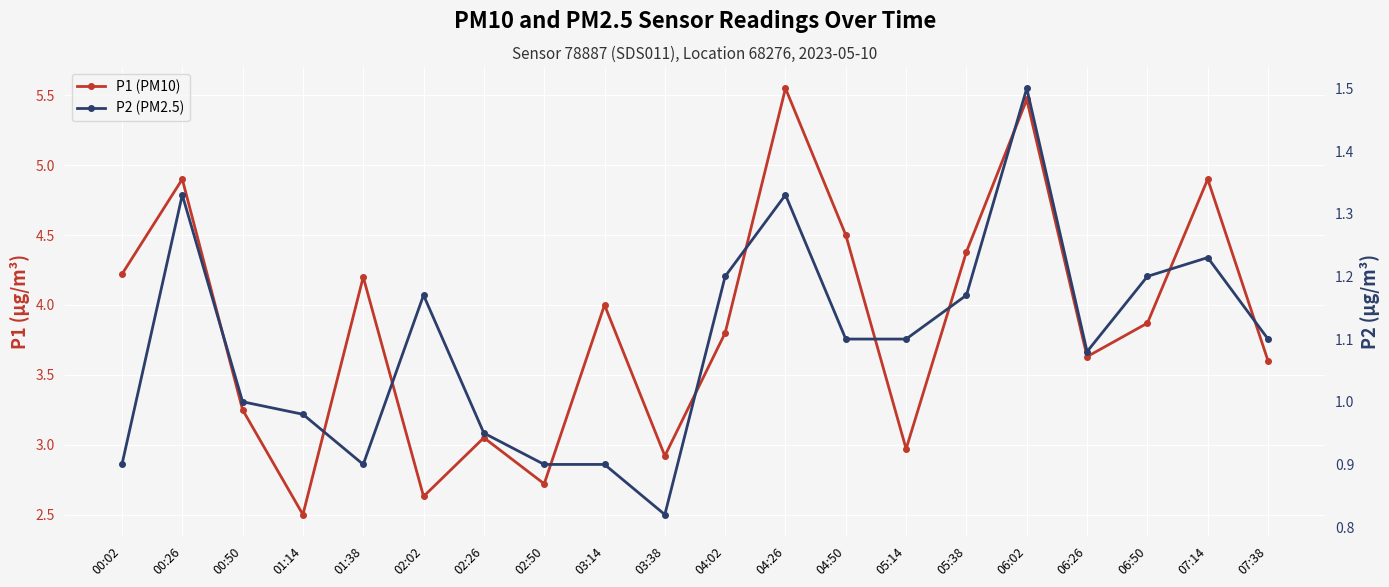

What is the value of the P2 (PM2.5) point at the 11th from the left?

1.2